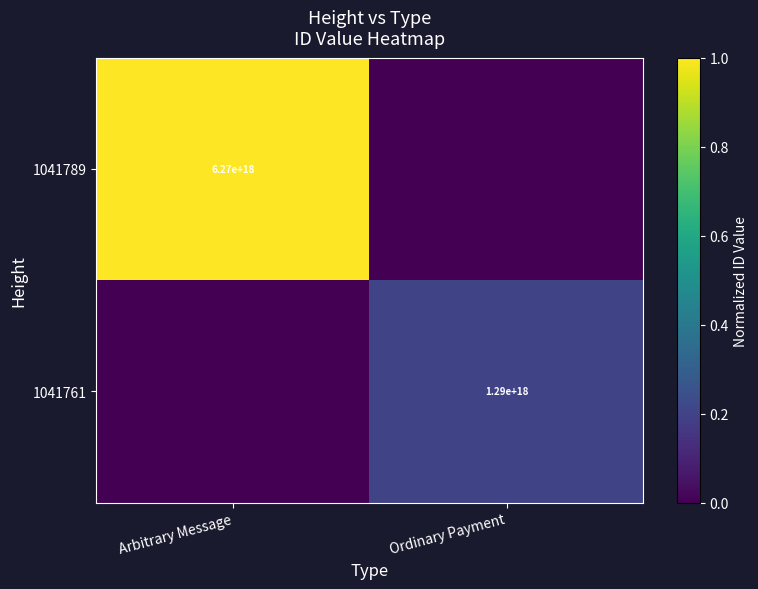

What is the maximum value shown in the chart?

1.0